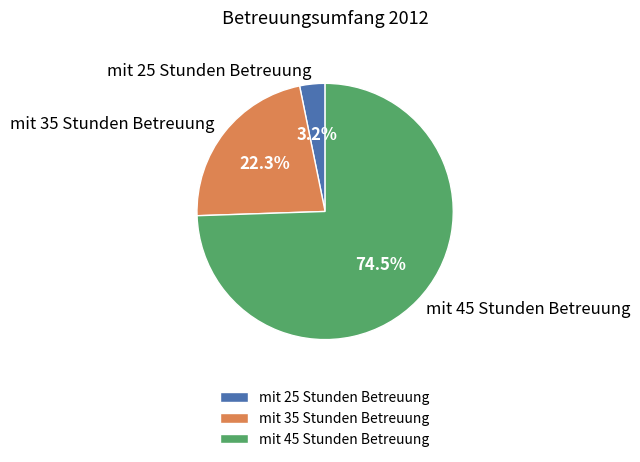

To the nearest percent, what is the difference between the largest and smallest slice percentages?

71%